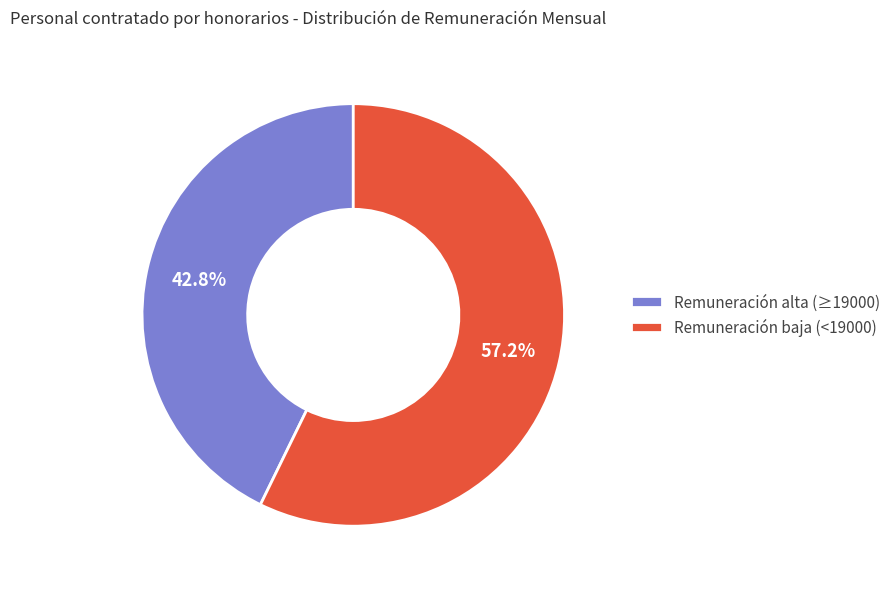

How much of the chart is everything except Remuneración alta (≥19000)?

57.2%